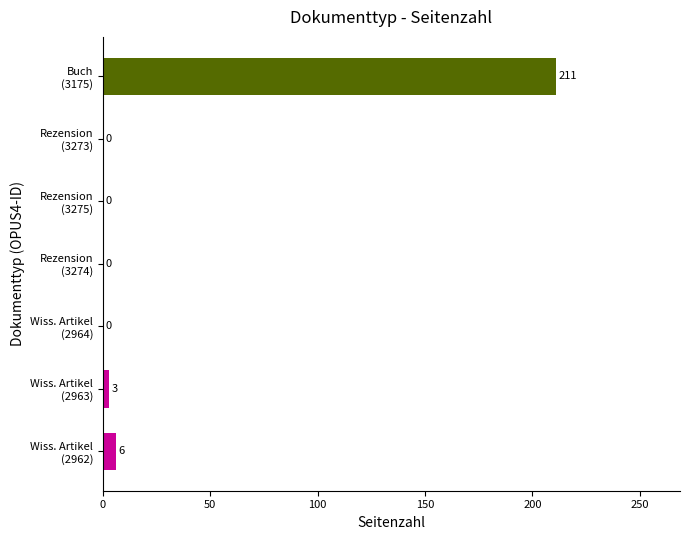

What is the sum of all values?

220